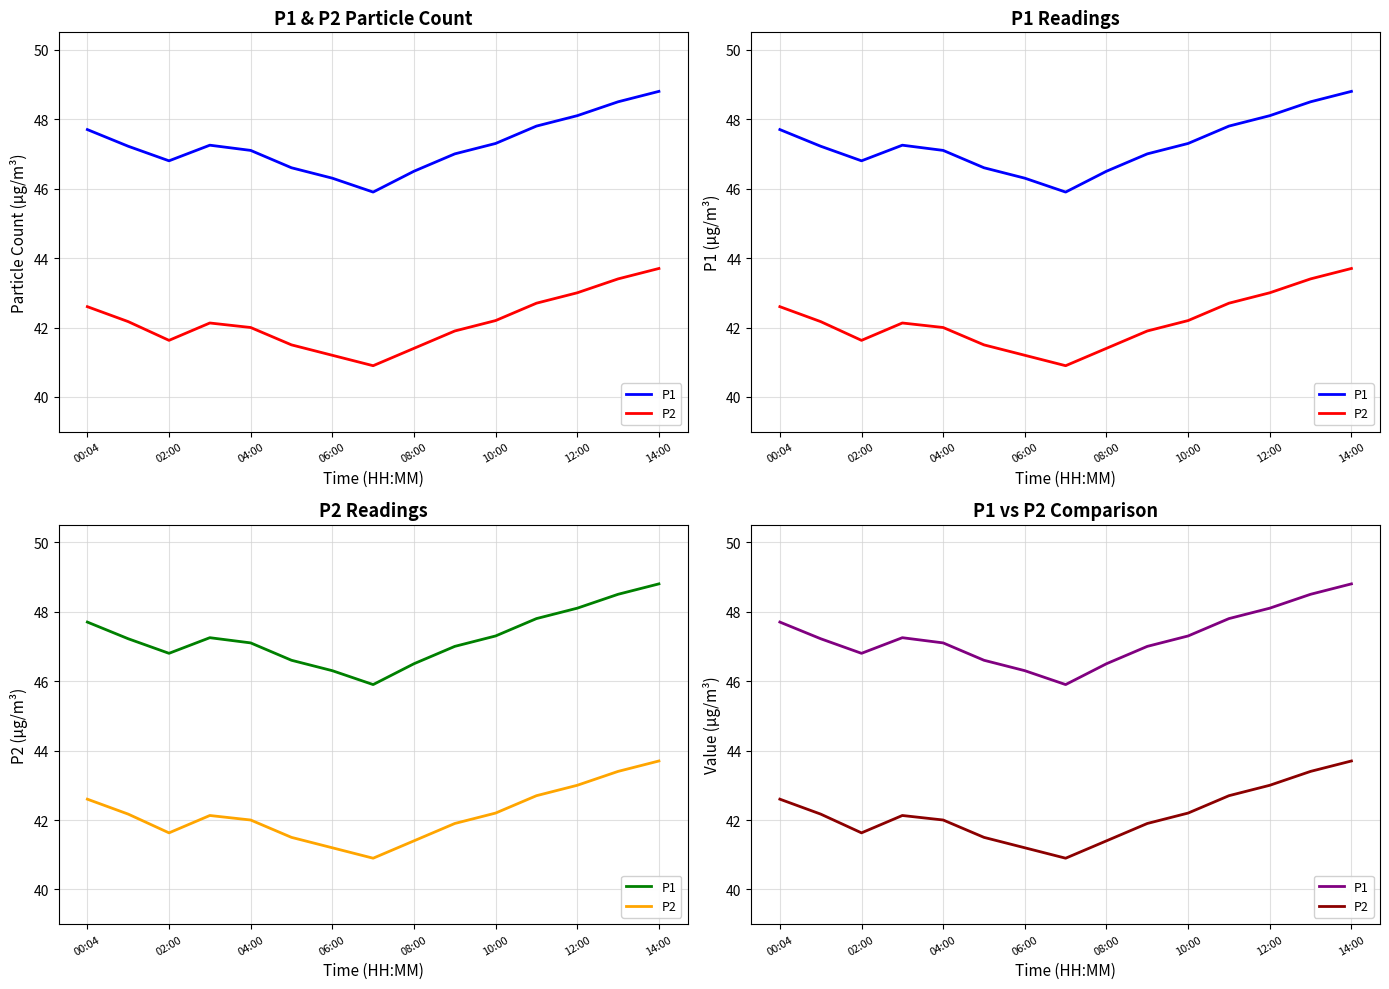

Is the value of P1 at 12:00 greater than the value of P2 at 13?

Yes